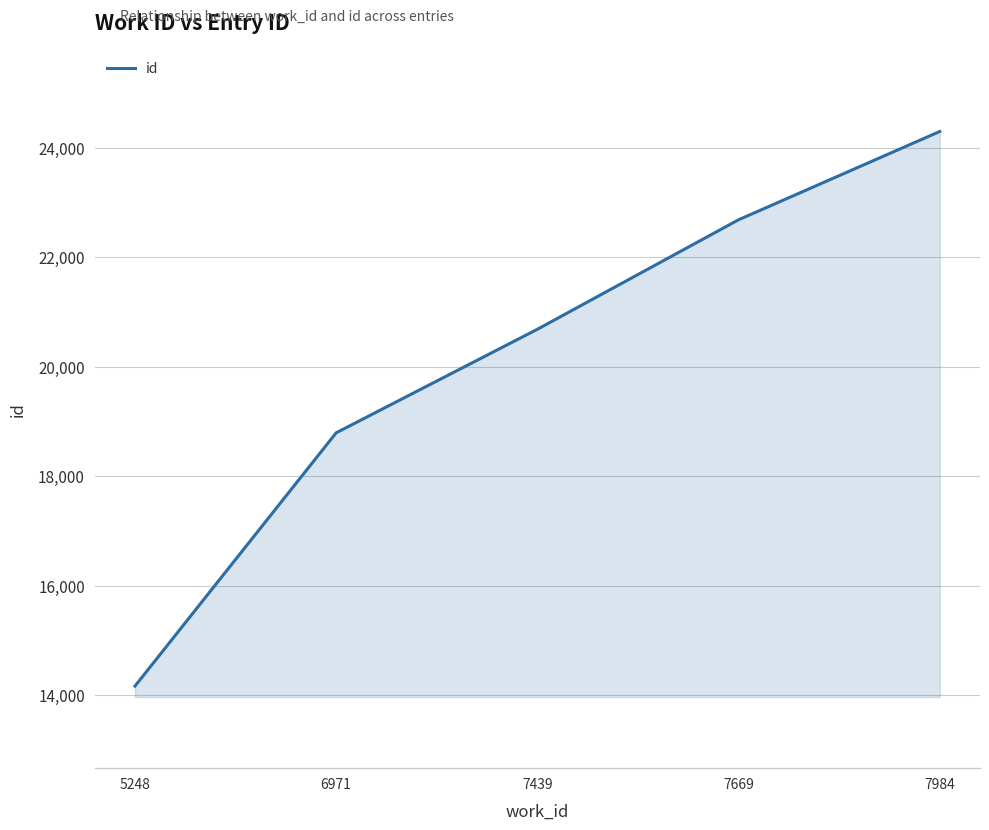

Rank the categories by value from lowest to highest.

5248, 6971, 7439, 7669, 7984